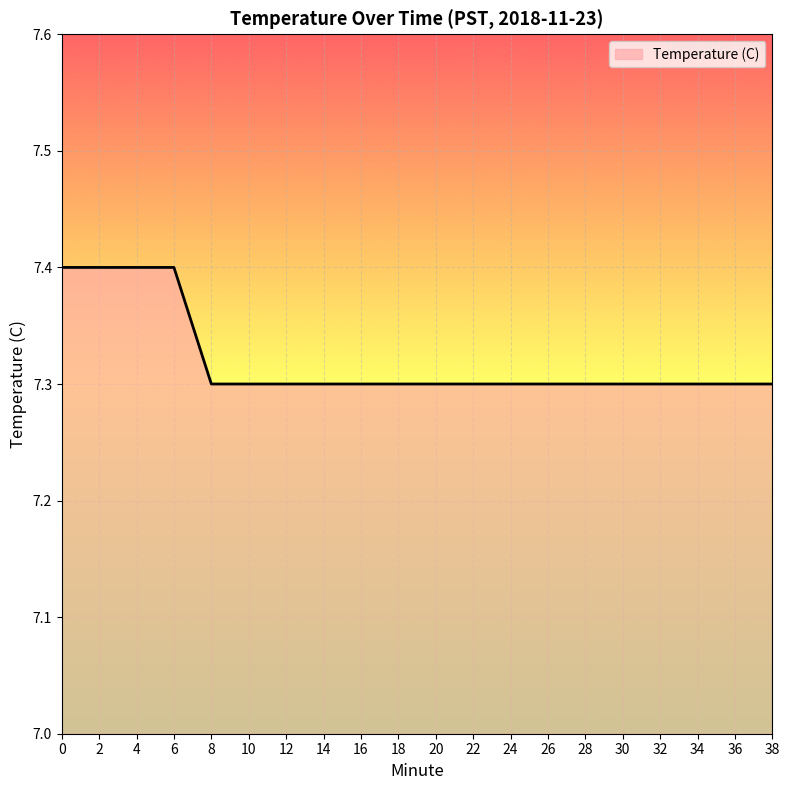

True or false: the data shows 10.8 at 32.

False